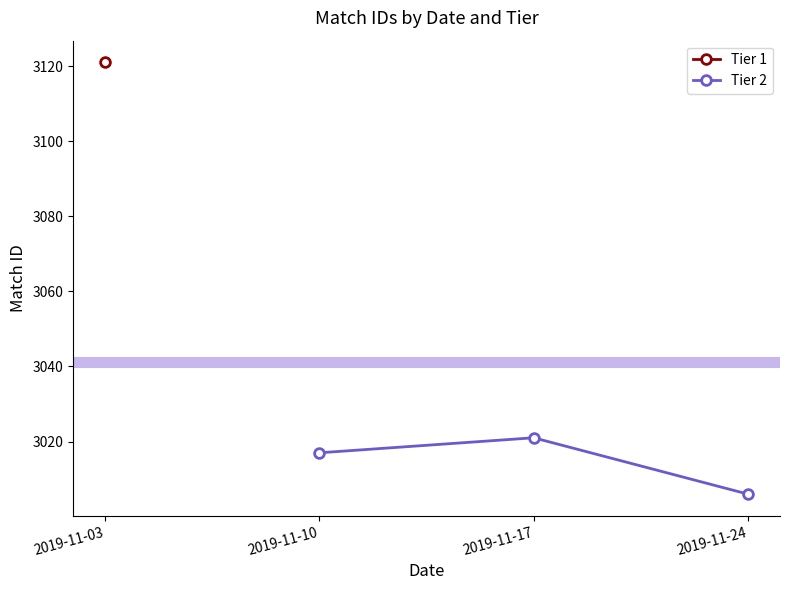

Rank the categories by Tier 2 value from lowest to highest.

2019-11-24, 2019-11-10, 2019-11-17